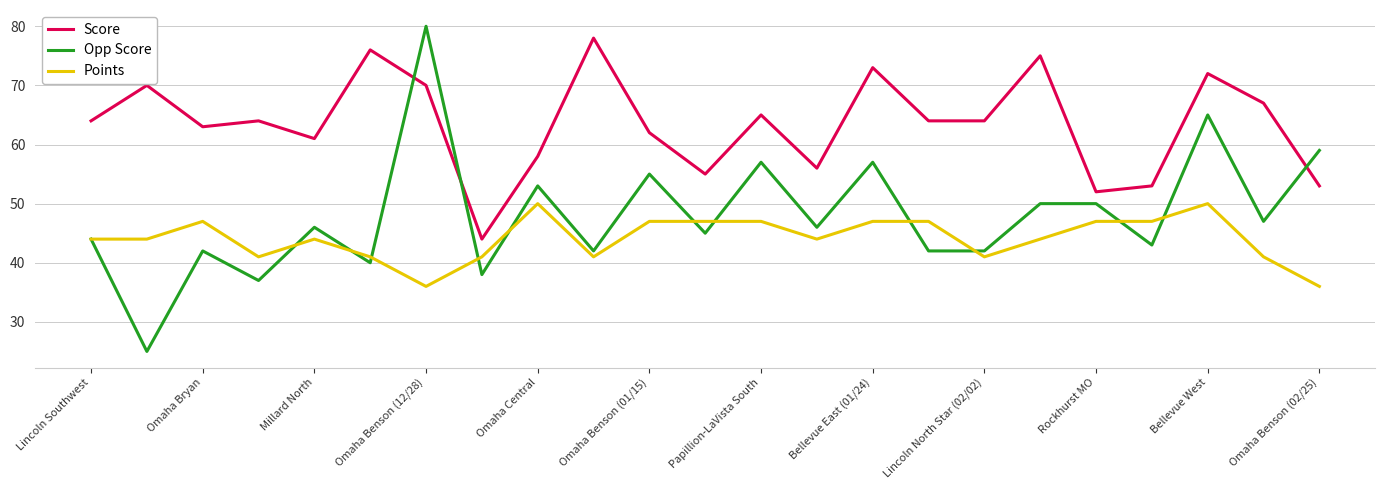

What is the maximum value for Points?

50